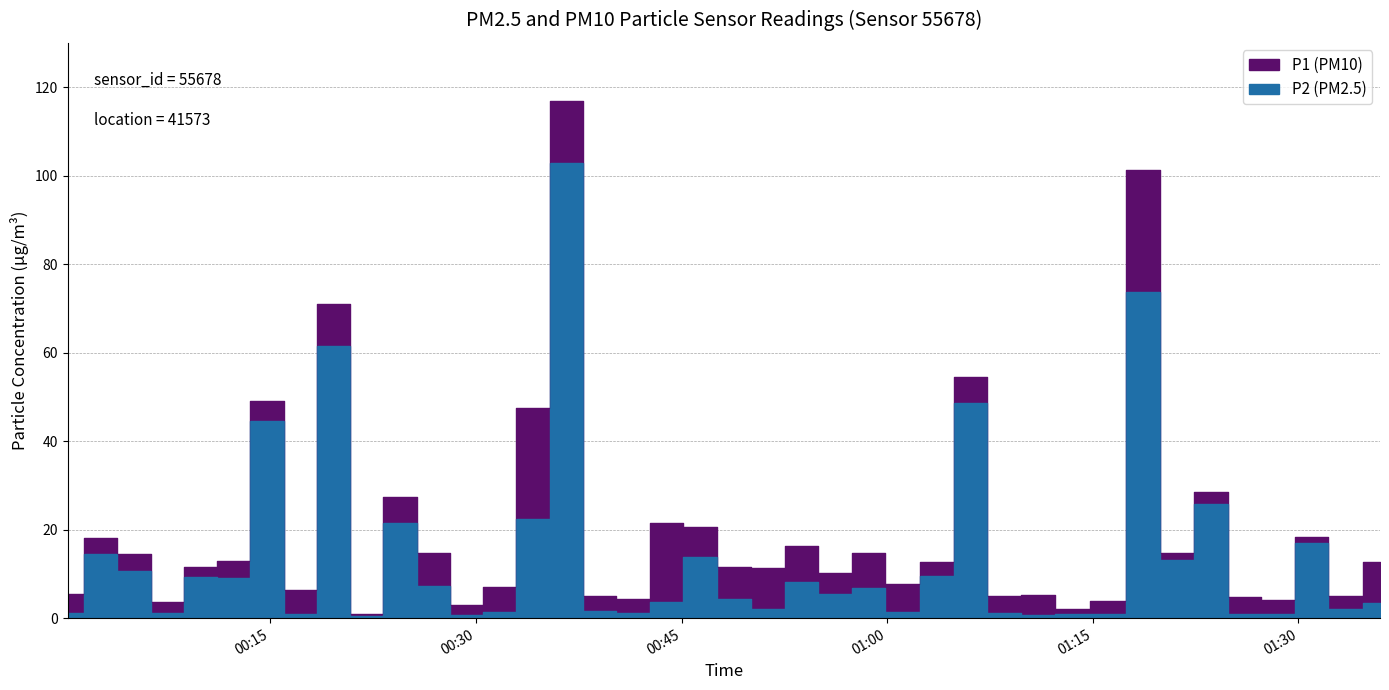

What is the total value across all series at 2022-12-20T00:31:44?

8.5